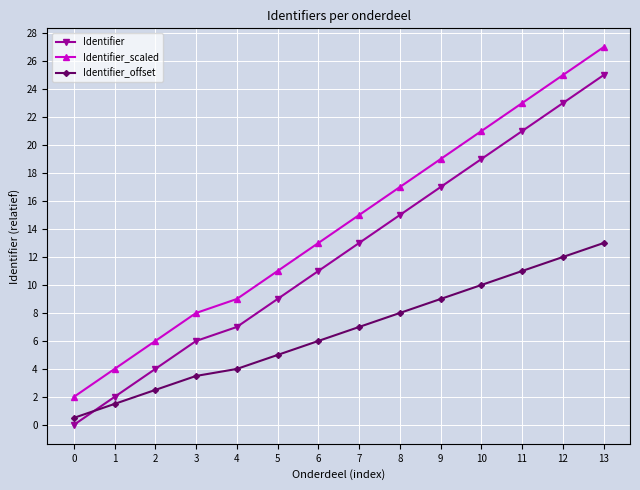

Reading left to right, what are all the values shown in this chart?

Identifier: 0=0.0	1=2.0	2=4.0	3=6.0	4=7.0	5=9.0	6=11.0	7=13.0	8=15.0	9=17.0	10=19.0	11=21.0	12=23.0	13=25.0
Identifier_scaled: 0=2.0	1=4.0	2=6.0	3=8.0	4=9.0	5=11.0	6=13.0	7=15.0	8=17.0	9=19.0	10=21.0	11=23.0	12=25.0	13=27.0
Identifier_offset: 0=0.5	1=1.5	2=2.5	3=3.5	4=4.0	5=5.0	6=6.0	7=7.0	8=8.0	9=9.0	10=10.0	11=11.0	12=12.0	13=13.0